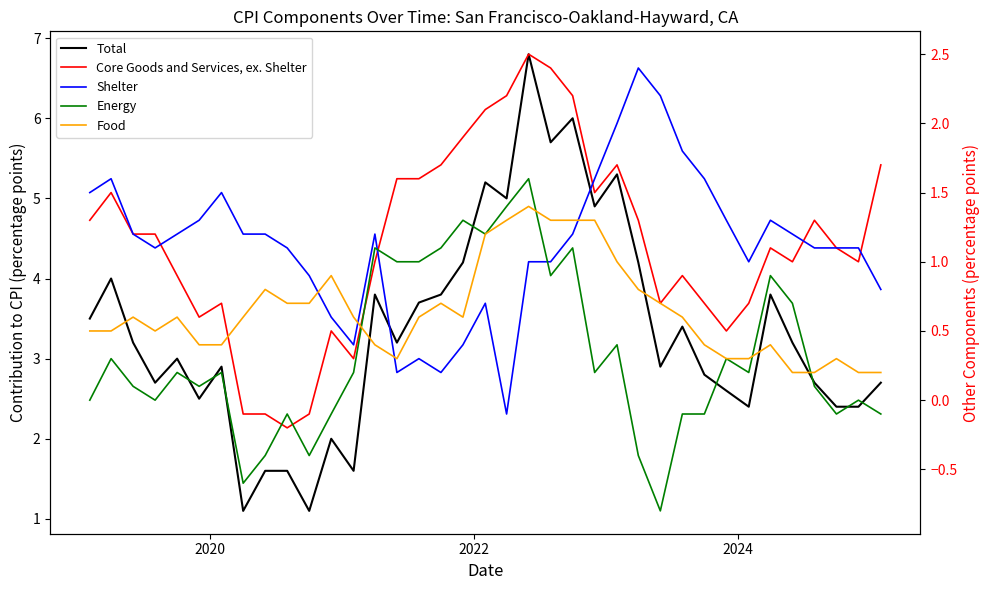

True or false: Total has more than 0 points higher than both neighbors.

True